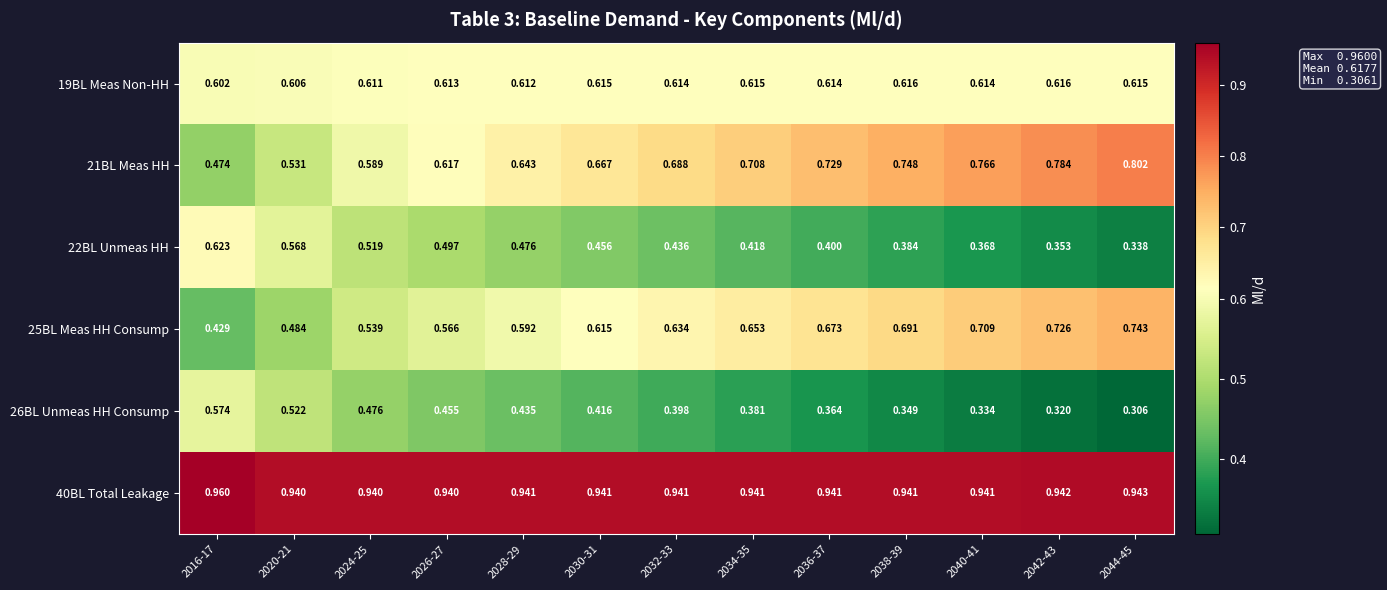

Is the value of 40BL Total Leakage at 2040-41 greater than the value of 19BL Meas Non-HH at 2026-27?

Yes